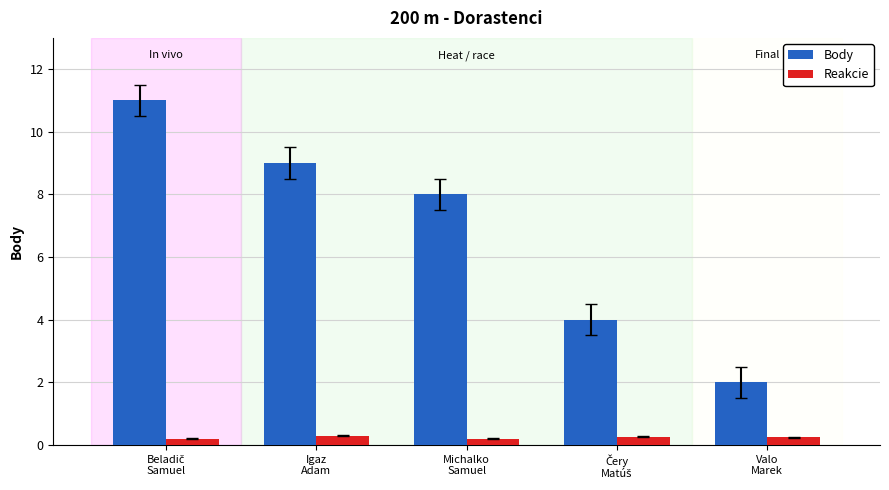

What is the highest value of the Reakcie series?

0.3